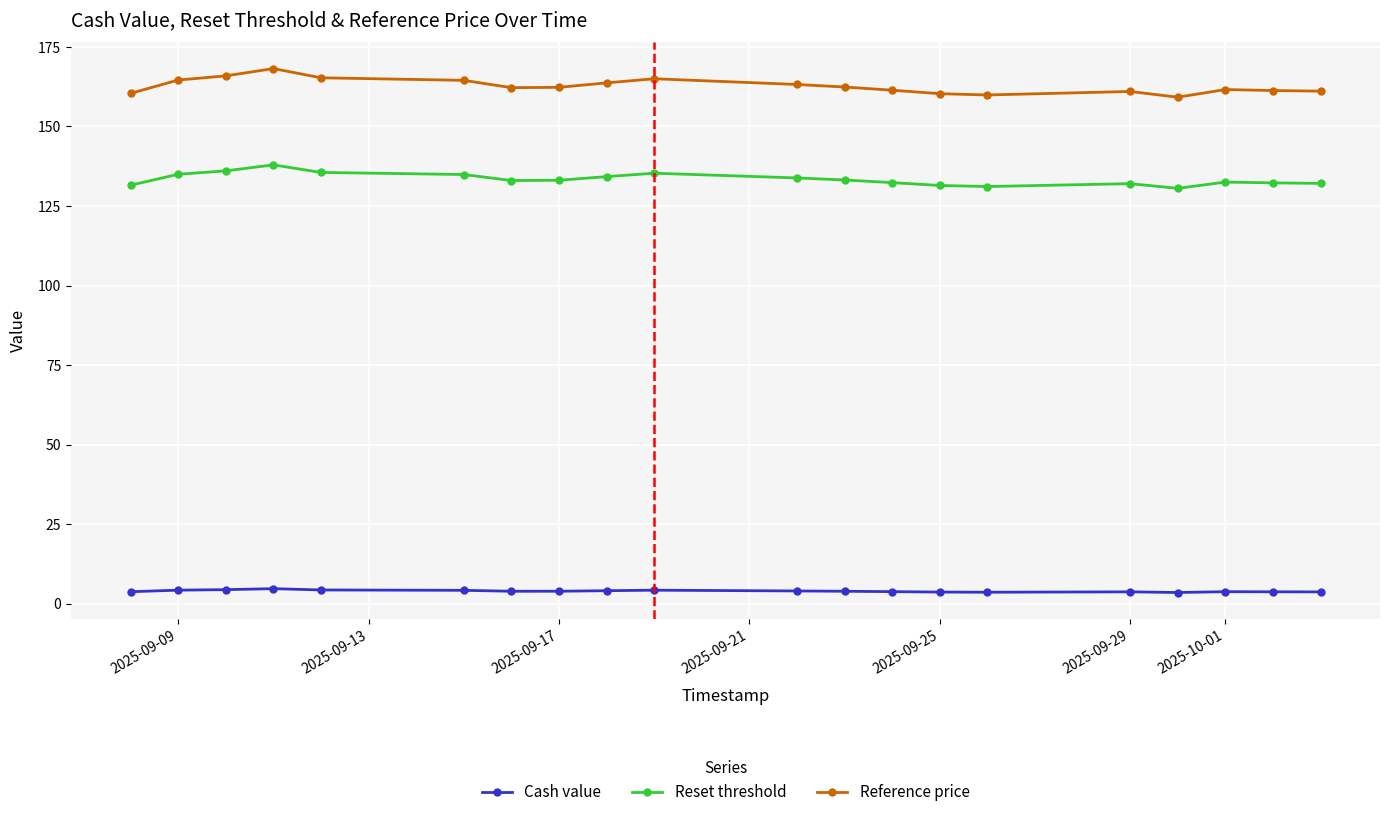

What is the difference between the second highest and second lowest values in the Reference price series?

6.0